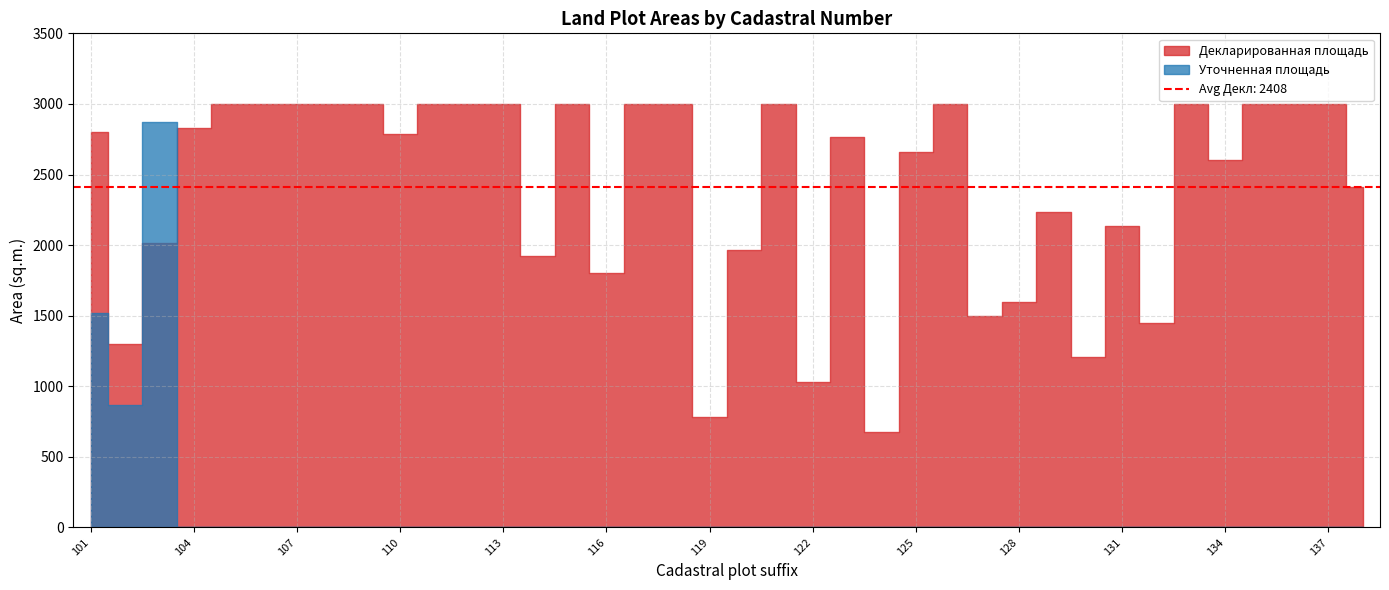

Reading right to left, list all the values displayed in this chart.

Декларированная площадь: 138=2415	137=3000	136=3000	135=3003	134=2600	133=3000	132=1450	131=2138	130=1208	129=2237	128=1600	127=1500	126=3002	125=2661	124=678	123=2769	122=1032	121=3000	120=1967	119=786	118=3000	117=3002	116=1800	115=3003	114=1926	113=3000	112=3000	111=3000	110=2790	109=3000	108=3000	107=3000	106=3000	105=3000	104=2827	103=2012	102=1297	101=2804
Уточненная площадь: 138=0	137=0	136=0	135=0	134=0	133=0	132=0	131=0	130=0	129=0	128=0	127=0	126=0	125=0	124=0	123=0	122=0	121=0	120=0	119=0	118=0	117=0	116=0	115=0	114=0	113=0	112=0	111=0	110=0	109=0	108=0	107=0	106=0	105=0	104=0	103=2869	102=870	101=1518